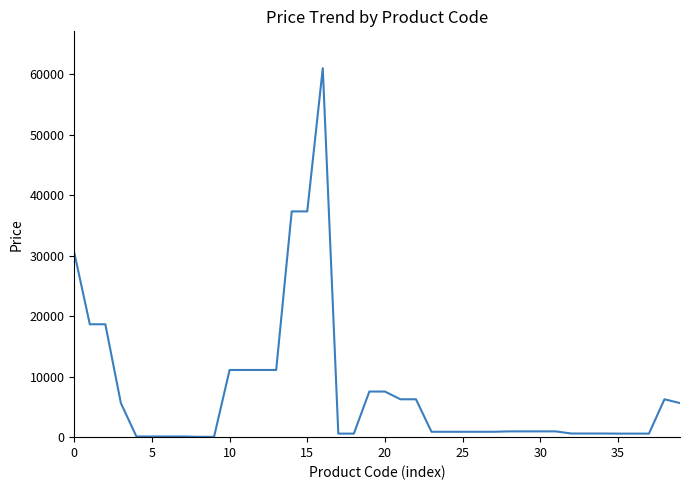

What is the difference between the maximum and minimum values?

60968.0